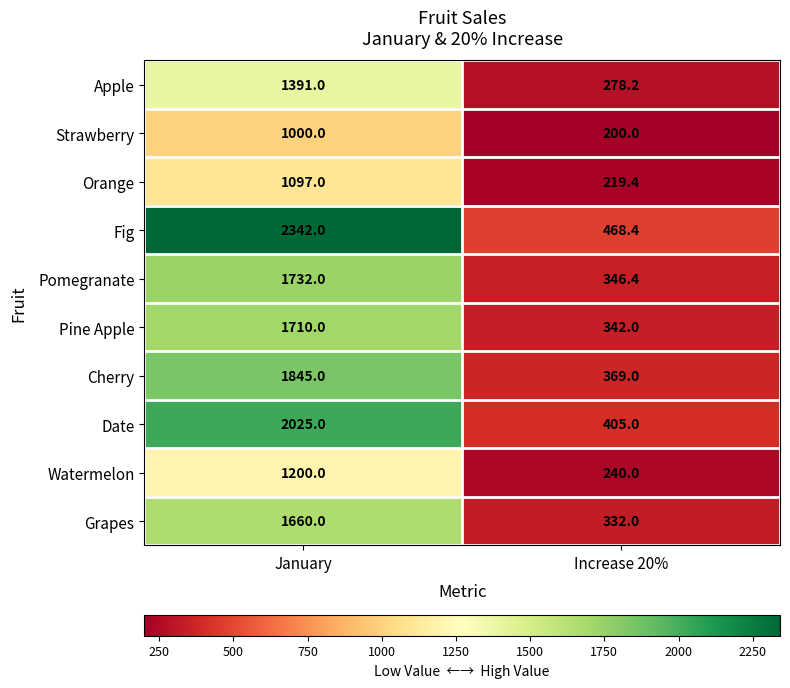

Which category has the lowest value in the Pomegranate series?

Increase 20%